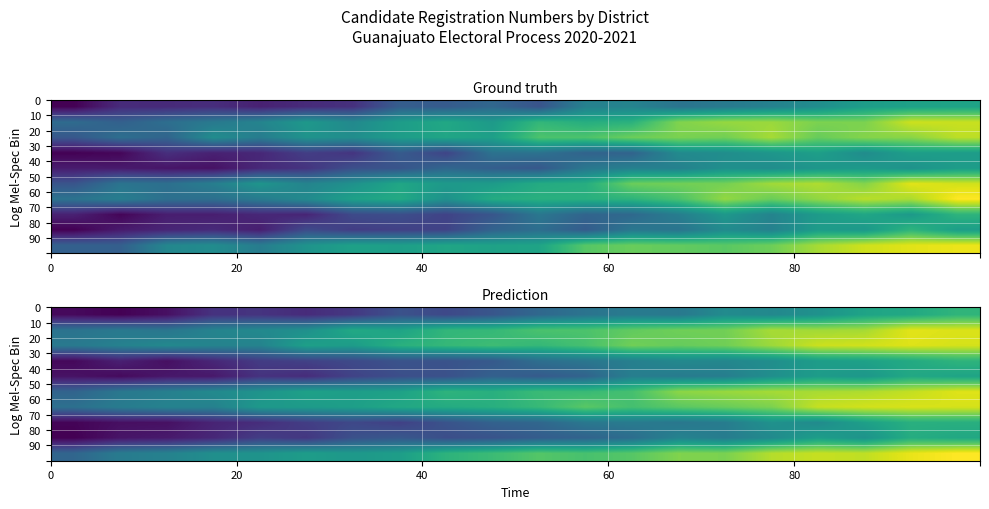

At how many categories does at least one series exceed 31?

20